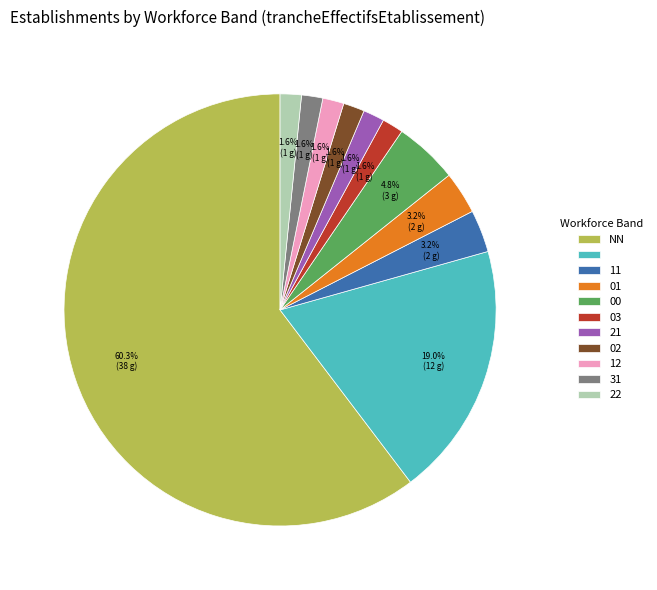

Is there a majority slice in this chart?

Yes